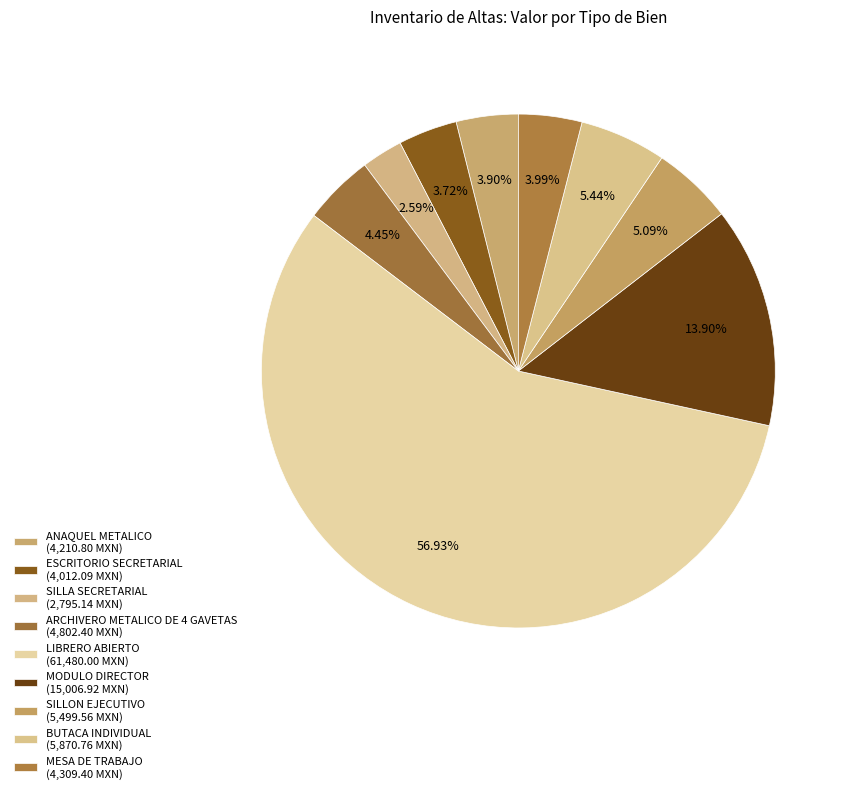

Rank the categories by value from lowest to highest.

SILLA SECRETARIAL, ESCRITORIO SECRETARIAL, ANAQUEL METALICO, MESA DE TRABAJO, ARCHIVERO METALICO DE 4 GAVETAS, SILLON EJECUTIVO, BUTACA INDIVIDUAL, MODULO DIRECTOR, LIBRERO ABIERTO